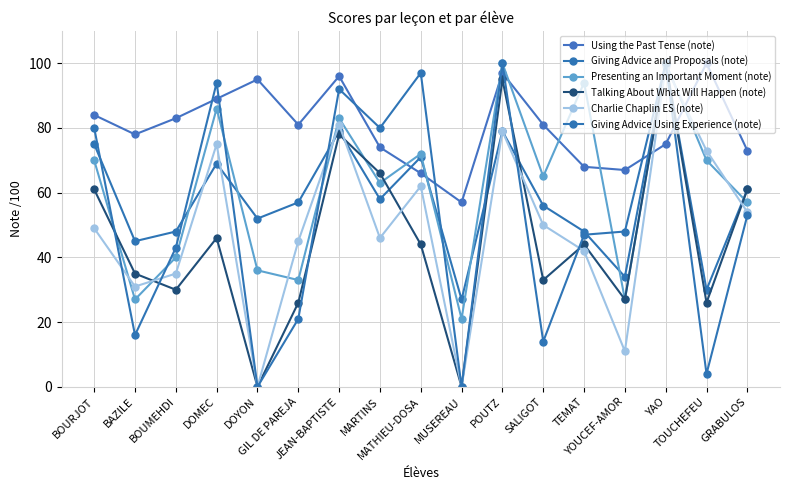

How many values in the Charlie Chaplin ES (note) series are below 49?

8